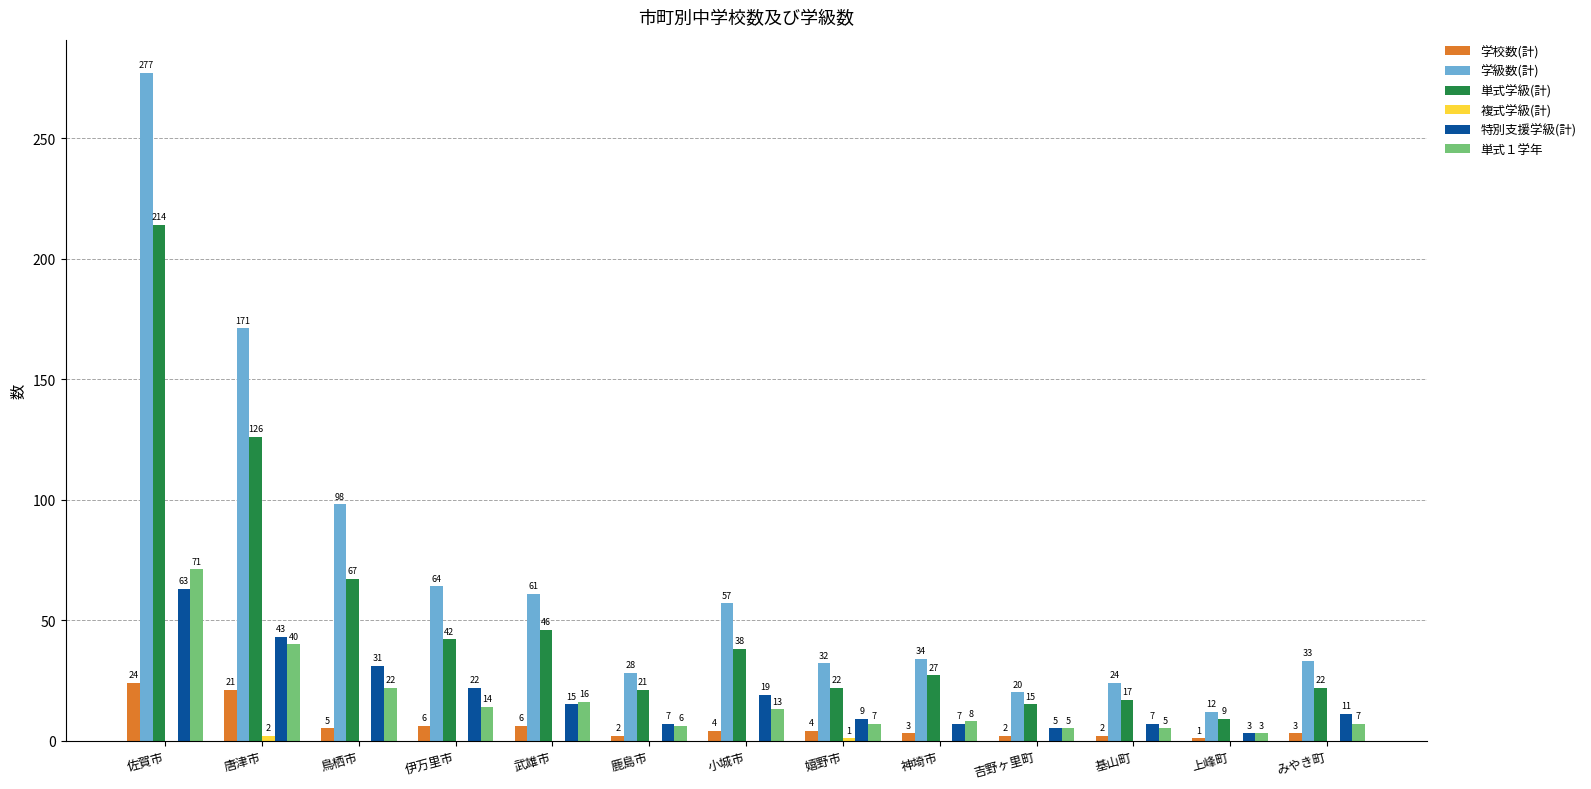

Which series has the largest total across all categories?

学級数(計)